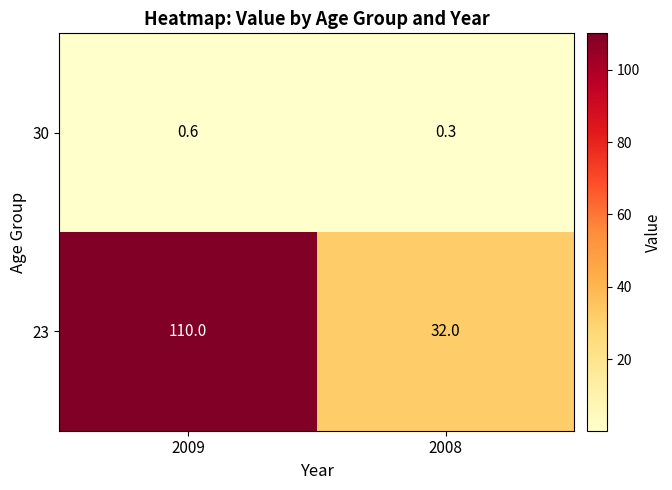

Rank the series by their average value, from lowest to highest.

30, 23